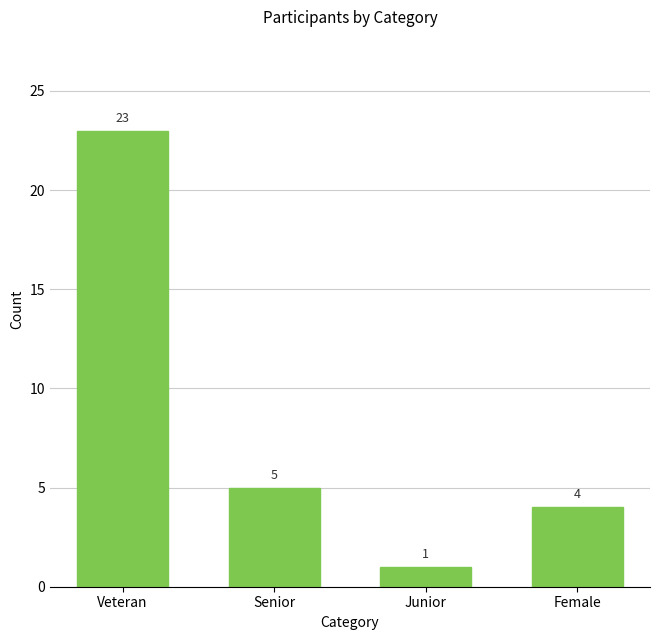

What position from the left is Senior?

2